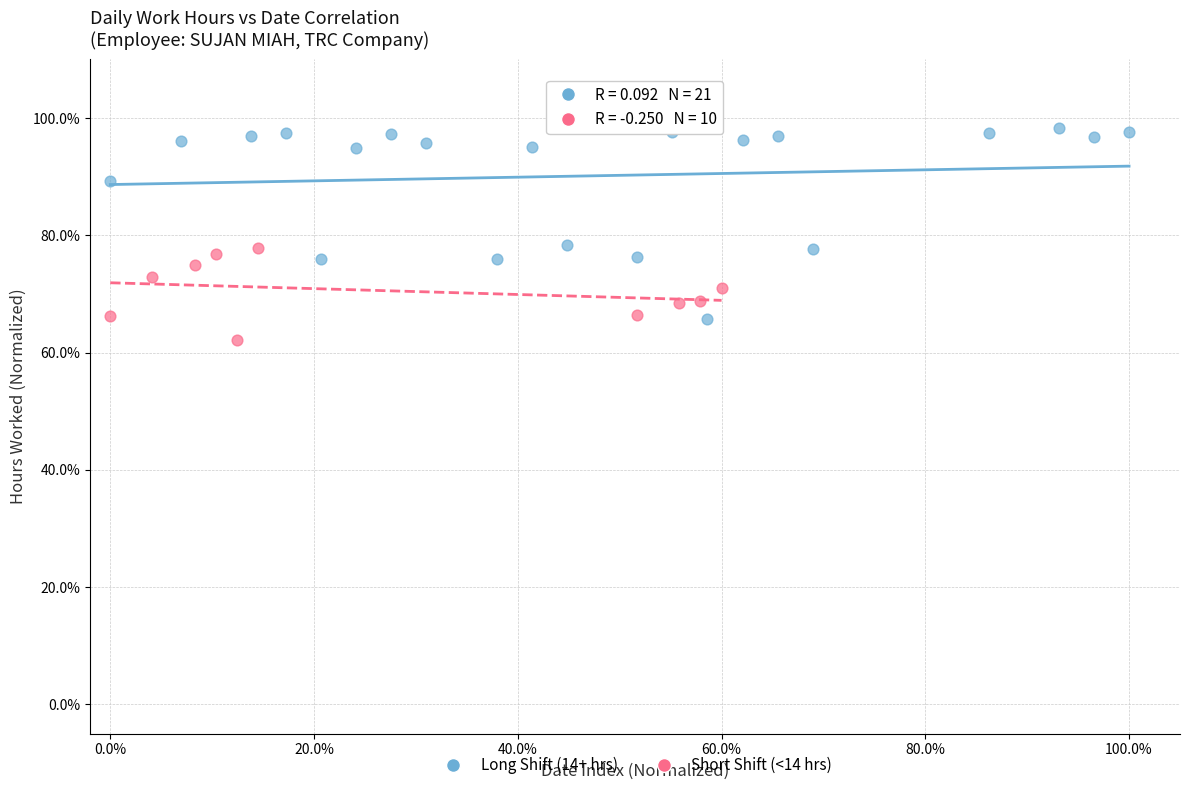

What are all the series names shown in the legend?

Long Shift (14+ hrs), Short Shift (<14 hrs)